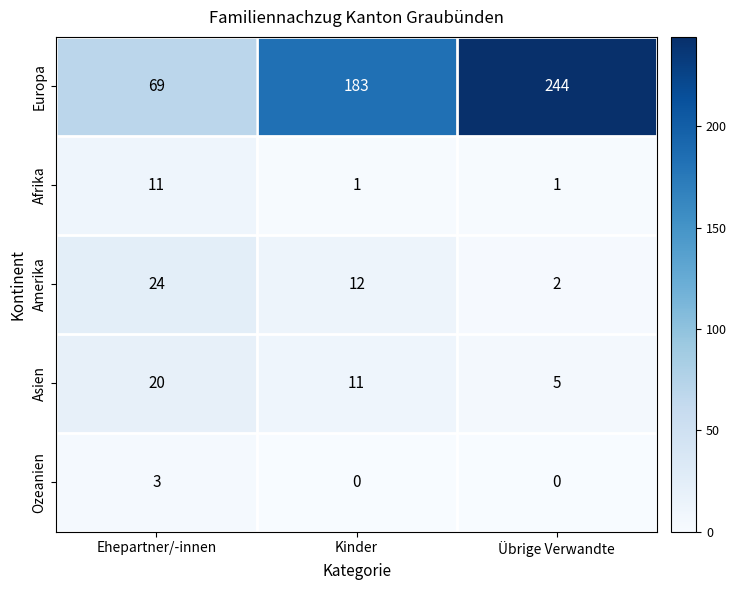

Which series has the widest spread of values?

Europa